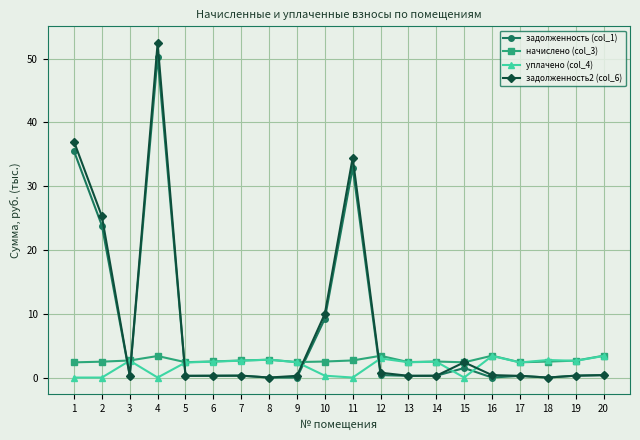

What are all the series names shown in the legend?

задолженность (col_1), начислено (col_3), уплачено (col_4), задолженность2 (col_6)